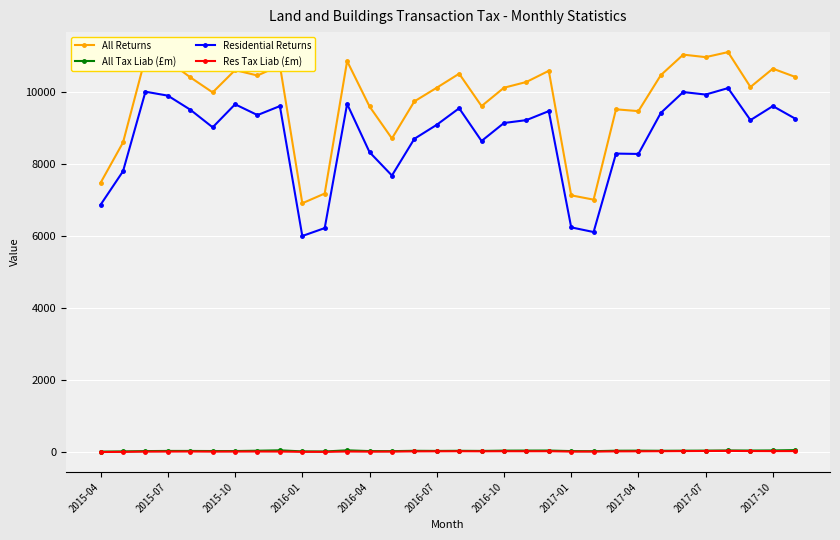

True or false: All Tax Liab (£m) and Residential Returns cross at least once.

False